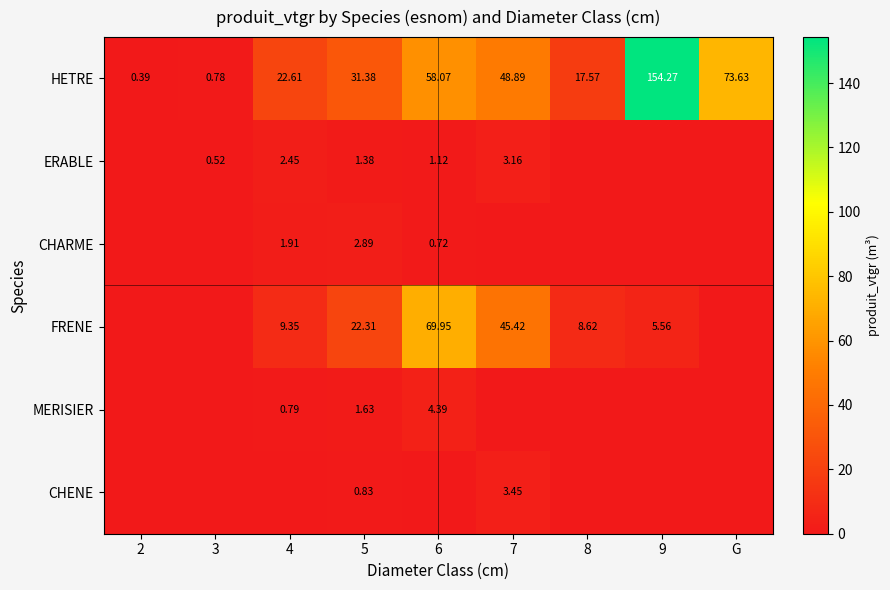

Is the value of HETRE at 3 greater than the value of ERABLE at 4?

No